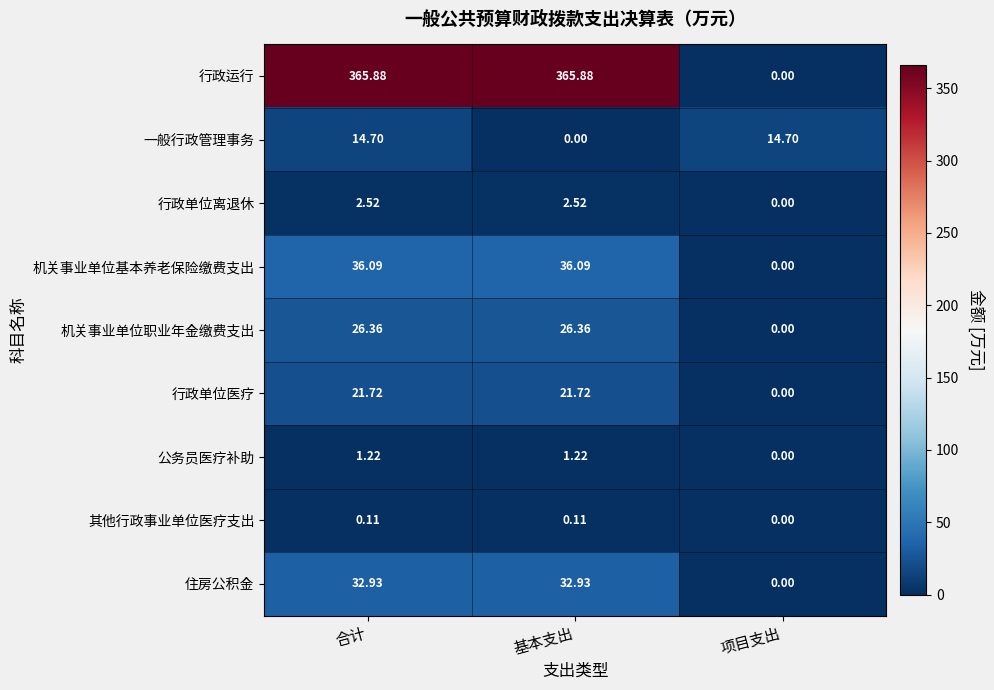

At which label is 一般行政管理事务 closest to 7?

基本支出